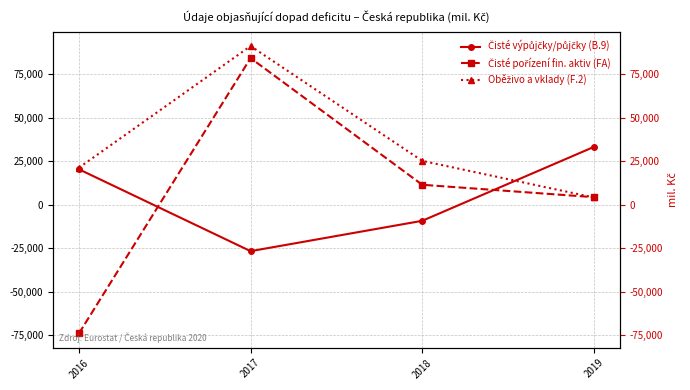

What is the difference between the maximum and second lowest values in the Čisté pořízení fin. aktiv (FA) series?

79931